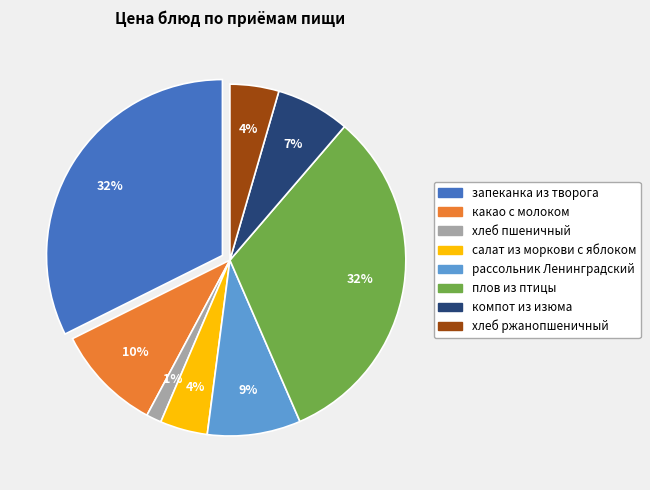

To the nearest percent, what is the average slice percentage?

12%